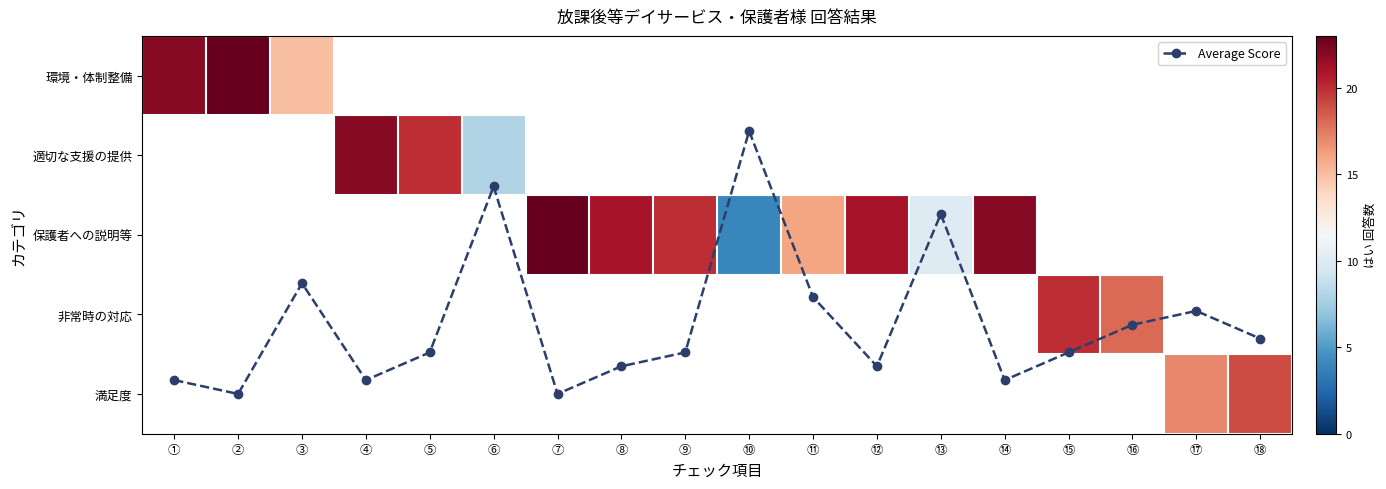

Count the number of categories in the chart.

18